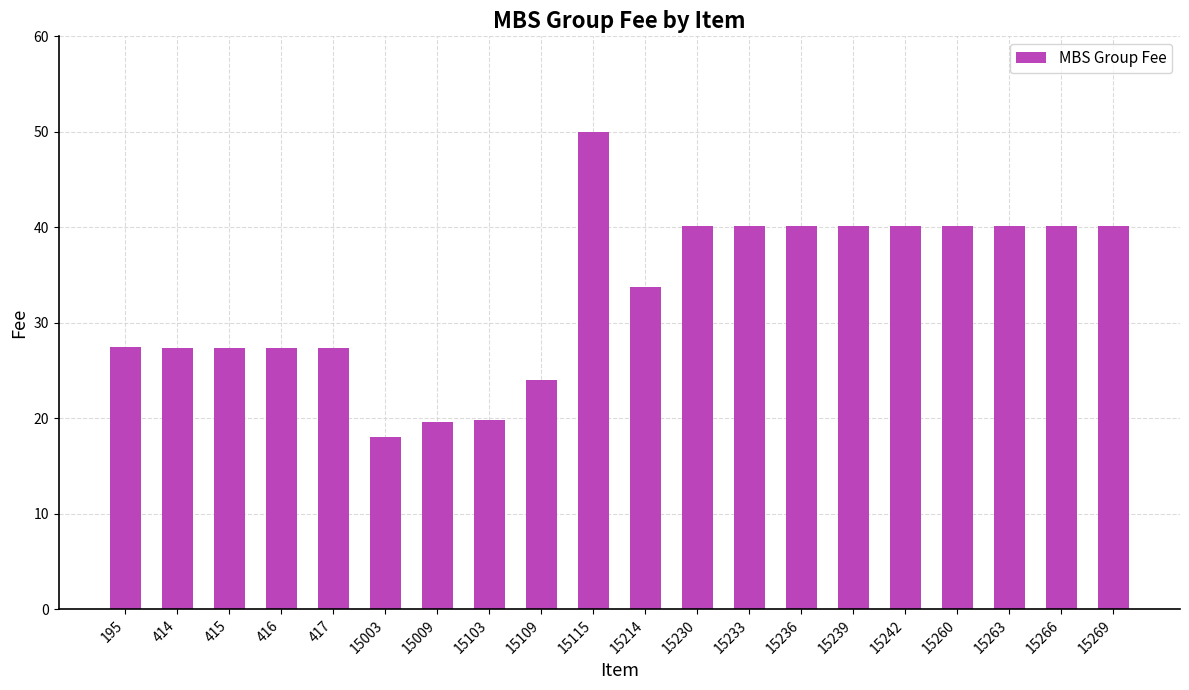

What is the change in value from 15214 to 15263?

+6.4